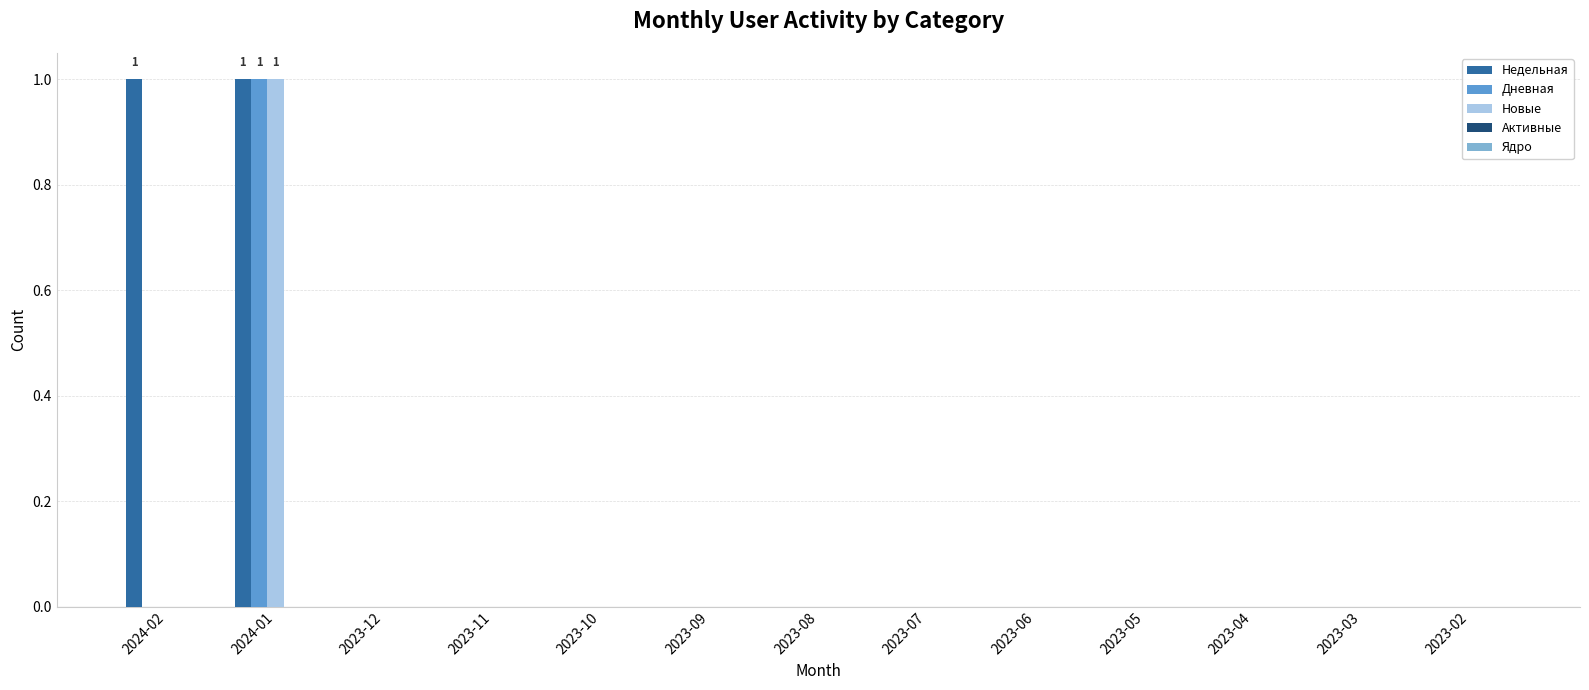

Which series has the largest total across all categories?

Недельная